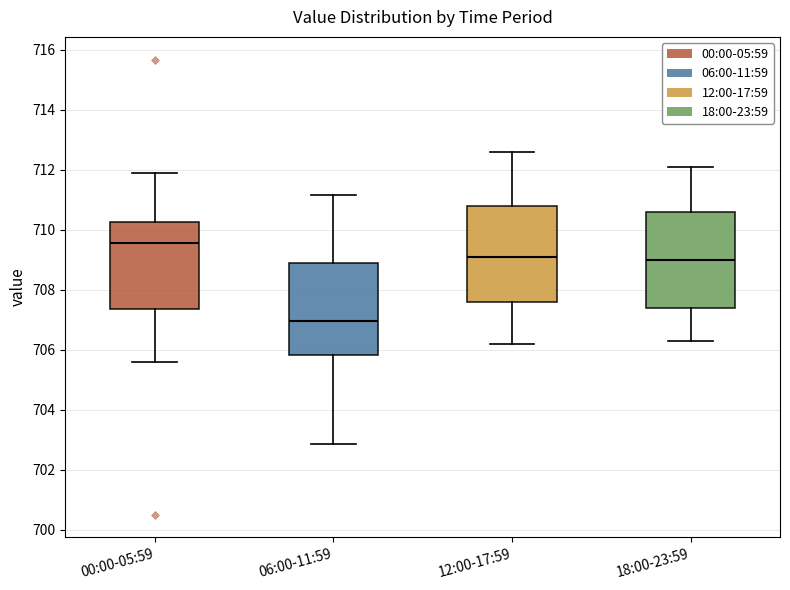

Reading left to right, read every box against the y-axis: the position of its median line, the range the box covers, and the ends of its whiskers. The values are not printed on the chart, so give them approximately, as read against the axis.

00:00-05:59: median 709.6, box 707.4 to 710.2, whiskers 705.6 to 712.0
06:00-11:59: median 707.0, box 705.8 to 709.0, whiskers 702.8 to 711.2
12:00-17:59: median 709.2, box 707.6 to 710.8, whiskers 706.2 to 712.6
18:00-23:59: median 709.0, box 707.4 to 710.6, whiskers 706.4 to 712.2